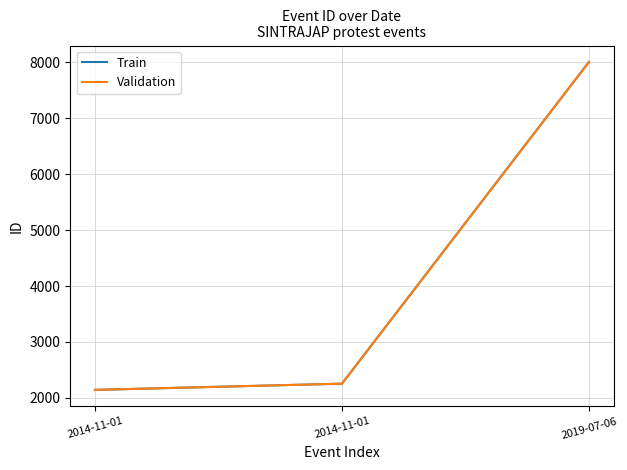

What is the difference between the maximum and minimum values in the Train series?

5866